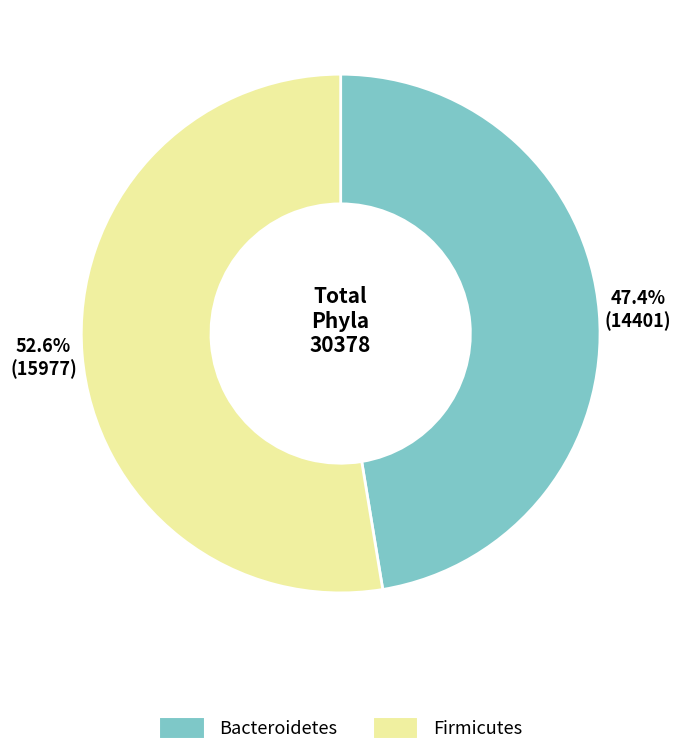

Does Bacteroidetes account for over 50% of the chart?

No